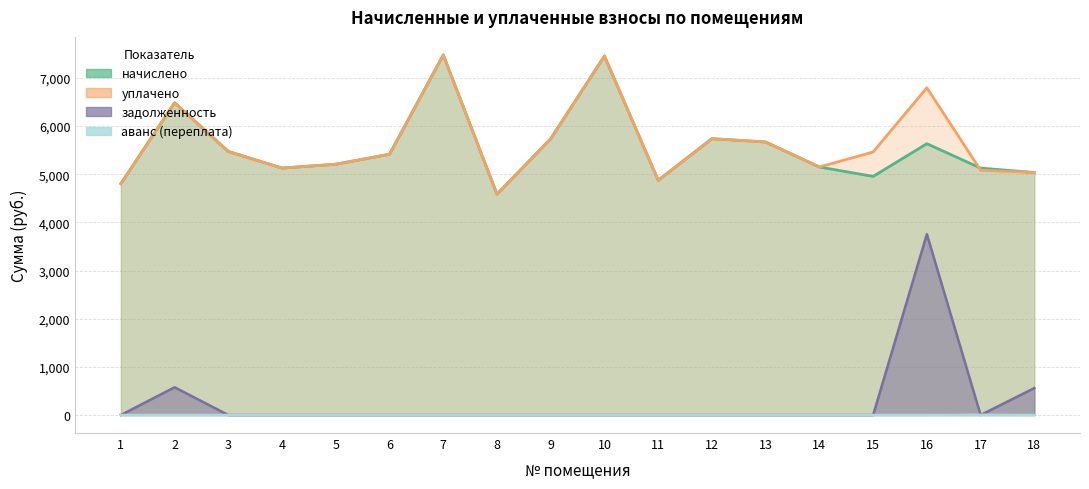

Reading left to right, transcribe all the data shown in this chart.

начислено: 4803.8	6484.0	5472.0	5126.4	5207.0	5414.3	7476.5	4585.0	5737.0	7453.4	4873.0	5737.0	5667.8	5149.4	4953.6	5633.3	5126.4	5034.2
уплачено: 4803.8	6484.0	5472.0	5126.4	5207.0	5414.3	7476.5	4585.0	5737.0	7453.4	4873.0	5737.0	5668.3	5149.4	5461.0	6794.3	5081.9	5034.2
задолженность: 0.0	576.0	0.0	0.0	0.0	0.0	0.0	0.0	0.0	0.0	0.0	0.0	0.0	0.0	0.0	3755.2	0.0	559.4
аванс (переплата): 0.0	0.0	0.0	0.0	0.0	0.0	0.0	0.6	0.0	0.0	0.0	0.0	0.0	0.0	0.0	0.0	5.2	0.0